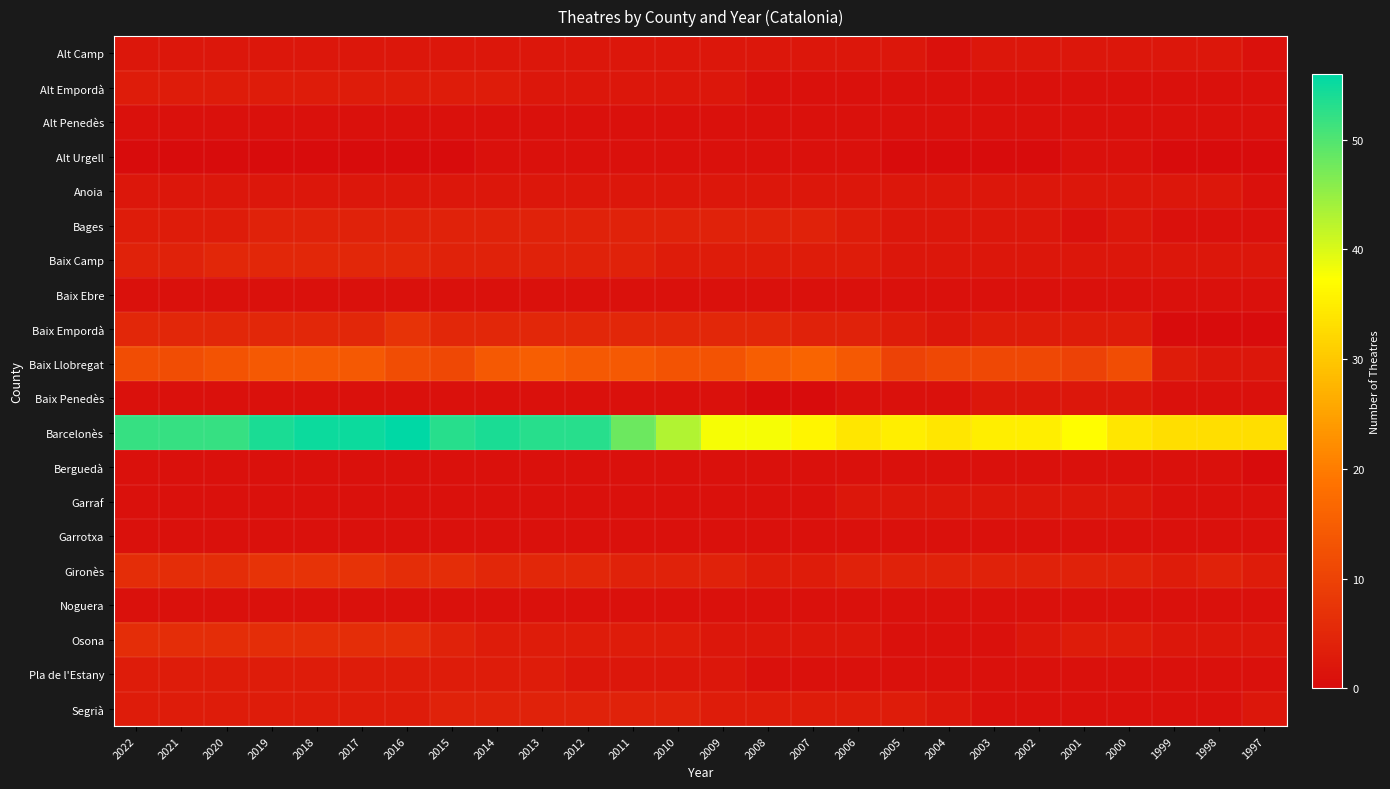

Reading left to right, list all the values displayed in this chart.

Alt Camp: 2022=2	2021=2	2020=2	2019=2	2018=2	2017=2	2016=2	2015=2	2014=2	2013=2	2012=2	2011=2	2010=2	2009=2	2008=2	2007=2	2006=2	2005=2	2004=1	2003=2	2002=2	2001=2	2000=2	1999=2	1998=2	1997=1
Alt Empordà: 2022=3	2021=3	2020=3	2019=3	2018=3	2017=3	2016=3	2015=3	2014=3	2013=2	2012=2	2011=2	2010=2	2009=2	2008=1	2007=1	2006=1	2005=1	2004=1	2003=1	2002=1	2001=1	2000=1	1999=1	1998=1	1997=1
Alt Penedès: 2022=1	2021=1	2020=1	2019=1	2018=1	2017=1	2016=1	2015=1	2014=1	2013=1	2012=1	2011=1	2010=1	2009=1	2008=1	2007=1	2006=1	2005=1	2004=1	2003=1	2002=1	2001=1	2000=1	1999=1	1998=1	1997=1
Alt Urgell: 2022=0	2021=0	2020=0	2019=0	2018=0	2017=0	2016=0	2015=0	2014=1	2013=1	2012=1	2011=1	2010=1	2009=1	2008=1	2007=1	2006=1	2005=0	2004=0	2003=0	2002=0	2001=1	2000=1	1999=0	1998=0	1997=0
Anoia: 2022=2	2021=2	2020=2	2019=2	2018=2	2017=2	2016=2	2015=2	2014=2	2013=2	2012=2	2011=2	2010=2	2009=2	2008=2	2007=2	2006=2	2005=2	2004=2	2003=2	2002=2	2001=2	2000=2	1999=2	1998=2	1997=1
Bages: 2022=3	2021=3	2020=3	2019=4	2018=4	2017=4	2016=4	2015=4	2014=4	2013=4	2012=4	2011=4	2010=4	2009=4	2008=4	2007=4	2006=3	2005=2	2004=2	2003=2	2002=2	2001=1	2000=2	1999=1	1998=1	1997=1
Baix Camp: 2022=4	2021=4	2020=5	2019=5	2018=5	2017=5	2016=5	2015=4	2014=4	2013=4	2012=4	2011=4	2010=3	2009=3	2008=3	2007=3	2006=3	2005=2	2004=2	2003=2	2002=2	2001=2	2000=2	1999=2	1998=2	1997=2
Baix Ebre: 2022=1	2021=1	2020=1	2019=1	2018=1	2017=1	2016=1	2015=1	2014=1	2013=1	2012=1	2011=1	2010=1	2009=1	2008=1	2007=1	2006=1	2005=1	2004=1	2003=1	2002=1	2001=1	2000=1	1999=1	1998=1	1997=1
Baix Empordà: 2022=5	2021=5	2020=5	2019=5	2018=5	2017=5	2016=7	2015=5	2014=5	2013=5	2012=5	2011=5	2010=5	2009=5	2008=5	2007=4	2006=4	2005=3	2004=2	2003=3	2002=3	2001=3	2000=3	1999=0	1998=0	1997=0
Baix Llobregat: 2022=12	2021=12	2020=13	2019=14	2018=14	2017=14	2016=12	2015=11	2014=14	2013=15	2012=14	2011=14	2010=13	2009=13	2008=15	2007=16	2006=14	2005=10	2004=11	2003=11	2002=11	2001=10	2000=12	1999=3	1998=2	1997=2
Baix Penedès: 2022=1	2021=1	2020=1	2019=1	2018=1	2017=1	2016=1	2015=1	2014=1	2013=1	2012=1	2011=1	2010=1	2009=1	2008=0	2007=0	2006=1	2005=1	2004=1	2003=2	2002=2	2001=2	2000=2	1999=1	1998=1	1997=1
Barcelonès: 2022=52	2021=52	2020=52	2019=54	2018=55	2017=55	2016=56	2015=53	2014=54	2013=53	2012=53	2011=48	2010=43	2009=38	2008=38	2007=36	2006=34	2005=35	2004=34	2003=35	2002=35	2001=37	2000=34	1999=33	1998=33	1997=33
Berguedà: 2022=1	2021=1	2020=1	2019=1	2018=1	2017=1	2016=1	2015=1	2014=1	2013=1	2012=1	2011=1	2010=1	2009=1	2008=1	2007=1	2006=1	2005=1	2004=1	2003=1	2002=1	2001=1	2000=1	1999=1	1998=1	1997=0
Garraf: 2022=1	2021=1	2020=1	2019=1	2018=1	2017=1	2016=1	2015=1	2014=1	2013=1	2012=1	2011=1	2010=1	2009=1	2008=1	2007=1	2006=2	2005=2	2004=2	2003=2	2002=2	2001=2	2000=2	1999=1	1998=1	1997=1
Garrotxa: 2022=1	2021=1	2020=1	2019=1	2018=1	2017=1	2016=1	2015=1	2014=1	2013=1	2012=1	2011=1	2010=1	2009=1	2008=1	2007=1	2006=1	2005=1	2004=1	2003=1	2002=1	2001=1	2000=1	1999=1	1998=1	1997=1
Gironès: 2022=6	2021=6	2020=6	2019=7	2018=7	2017=7	2016=6	2015=6	2014=5	2013=5	2012=5	2011=4	2010=4	2009=4	2008=3	2007=3	2006=4	2005=4	2004=4	2003=4	2002=4	2001=4	2000=4	1999=3	1998=4	1997=3
Noguera: 2022=1	2021=1	2020=1	2019=1	2018=1	2017=1	2016=1	2015=1	2014=1	2013=1	2012=1	2011=1	2010=1	2009=1	2008=1	2007=1	2006=1	2005=1	2004=1	2003=1	2002=1	2001=1	2000=1	1999=1	1998=1	1997=1
Osona: 2022=6	2021=6	2020=6	2019=6	2018=6	2017=6	2016=6	2015=4	2014=3	2013=3	2012=3	2011=3	2010=3	2009=2	2008=2	2007=2	2006=2	2005=1	2004=1	2003=1	2002=2	2001=3	2000=3	1999=2	1998=2	1997=2
Pla de l'Estany: 2022=3	2021=3	2020=3	2019=3	2018=3	2017=3	2016=3	2015=3	2014=3	2013=3	2012=2	2011=2	2010=2	2009=2	2008=1	2007=1	2006=1	2005=1	2004=1	2003=1	2002=1	2001=1	2000=1	1999=1	1998=1	1997=1
Segrià: 2022=3	2021=3	2020=3	2019=3	2018=3	2017=3	2016=3	2015=4	2014=4	2013=4	2012=4	2011=4	2010=4	2009=3	2008=3	2007=3	2006=3	2005=3	2004=2	2003=1	2002=1	2001=1	2000=1	1999=1	1998=1	1997=2